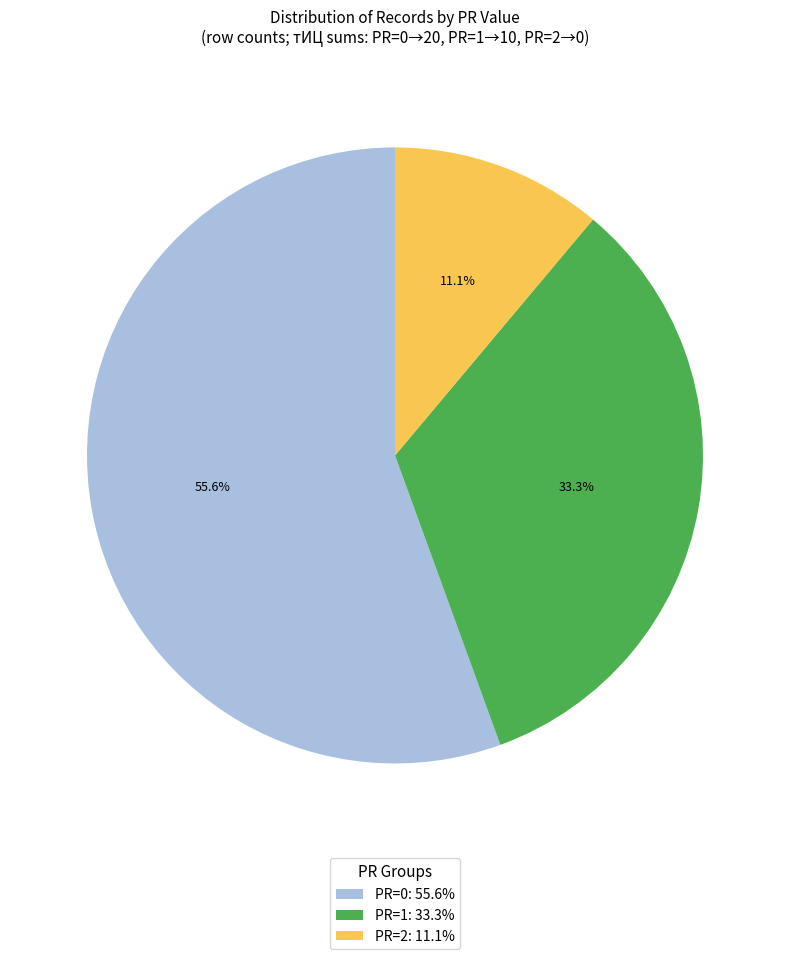

What percentage is NOT represented by PR=2: 11.1%?

88.9%